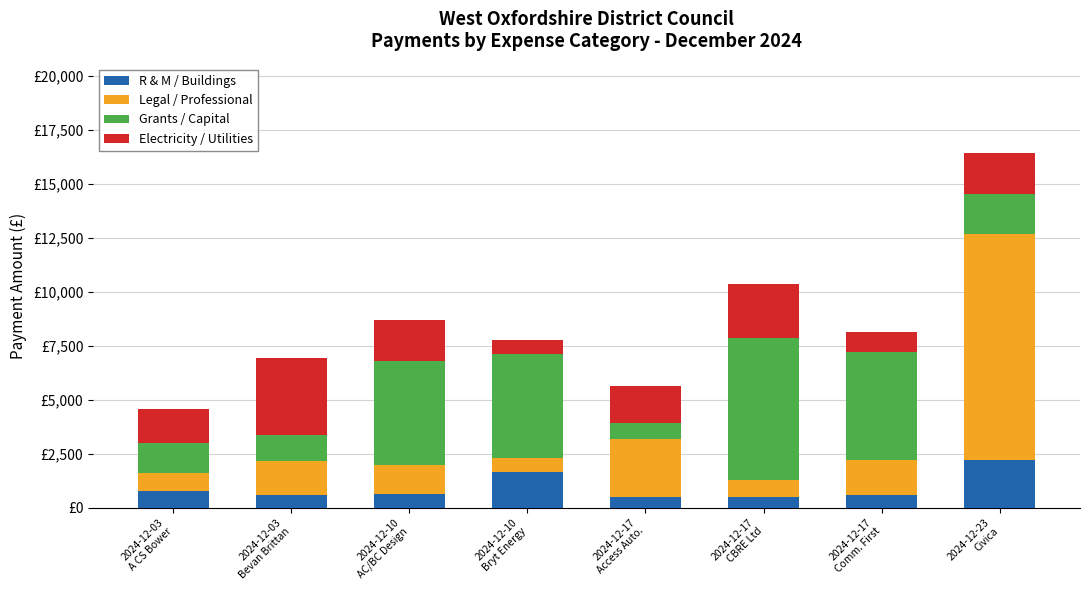

Does the chart contain any negative values?

No